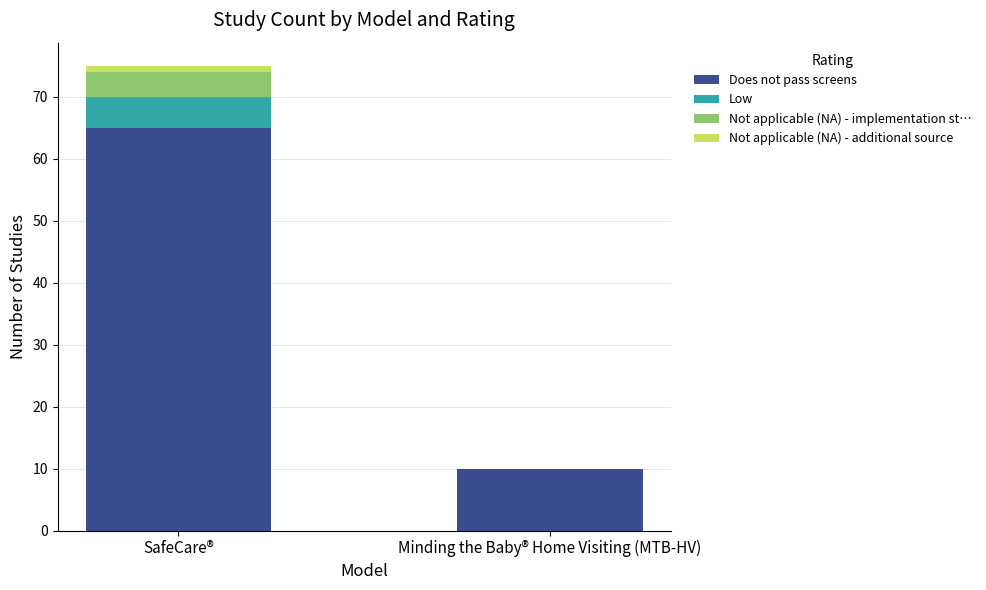

Reading left to right, what are the values for Does not pass screens?

SafeCare®=65	Minding the Baby® Home Visiting (MTB-HV)=10